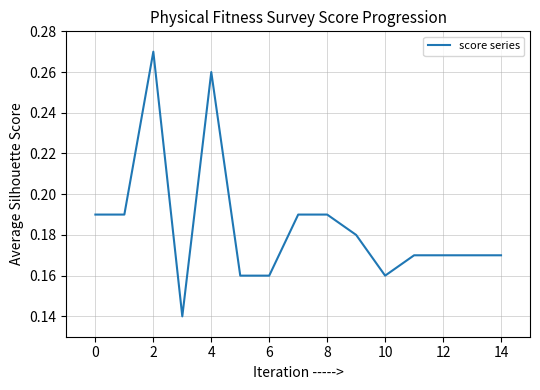

The chart shows a value of 0.1 at 2. True or false?

False